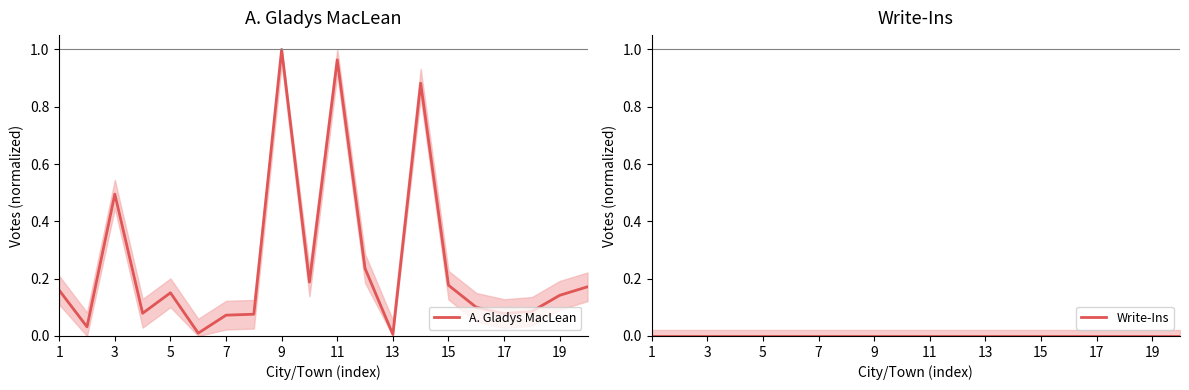

Reading right to left, list all the values displayed in this chart.

A. Gladys MacLean: 0.2	0.1	0.1	0.1	0.1	0.2	0.9	0.0	0.2	1.0	0.2	1.0	0.1	0.1	0.0	0.2	0.1	0.5	0.0	0.2
Write-Ins: 0.0	0.0	0.0	0.0	0.0	0.0	0.0	0.0	0.0	0.0	0.0	0.0	0.0	0.0	0.0	0.0	0.0	0.0	0.0	0.0